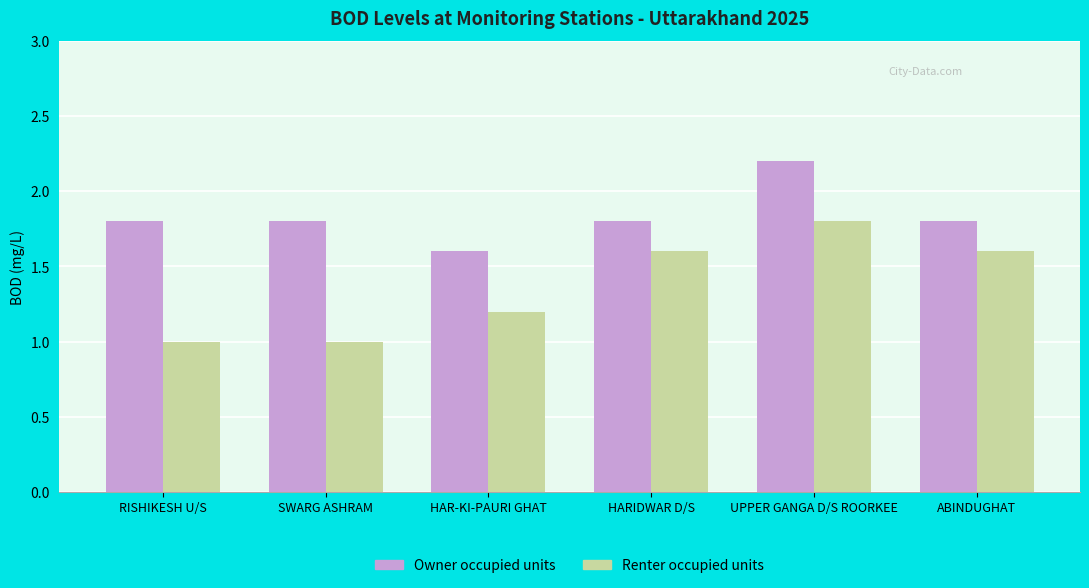

What is the sum of the Renter occupied units values at SWARG ASHRAM and HAR-KI-PAURI GHAT?

2.2